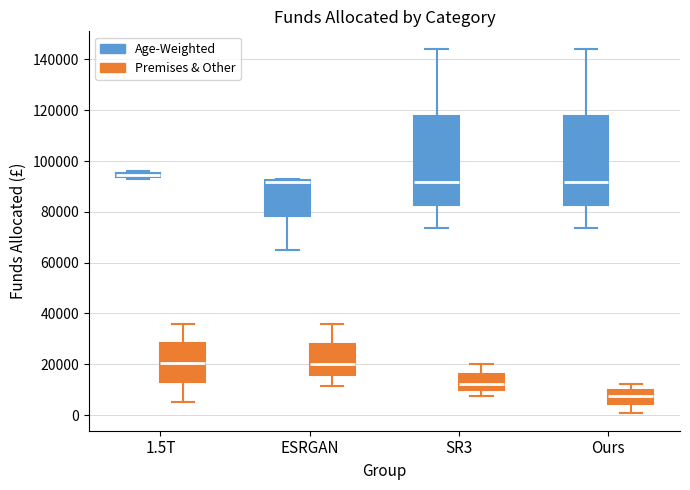

Where is the upper edge of the box for ESRGAN (Age-Weighted) on the y-axis? The values are not printed on the chart, so give them approximately, as read against the axis.

92000